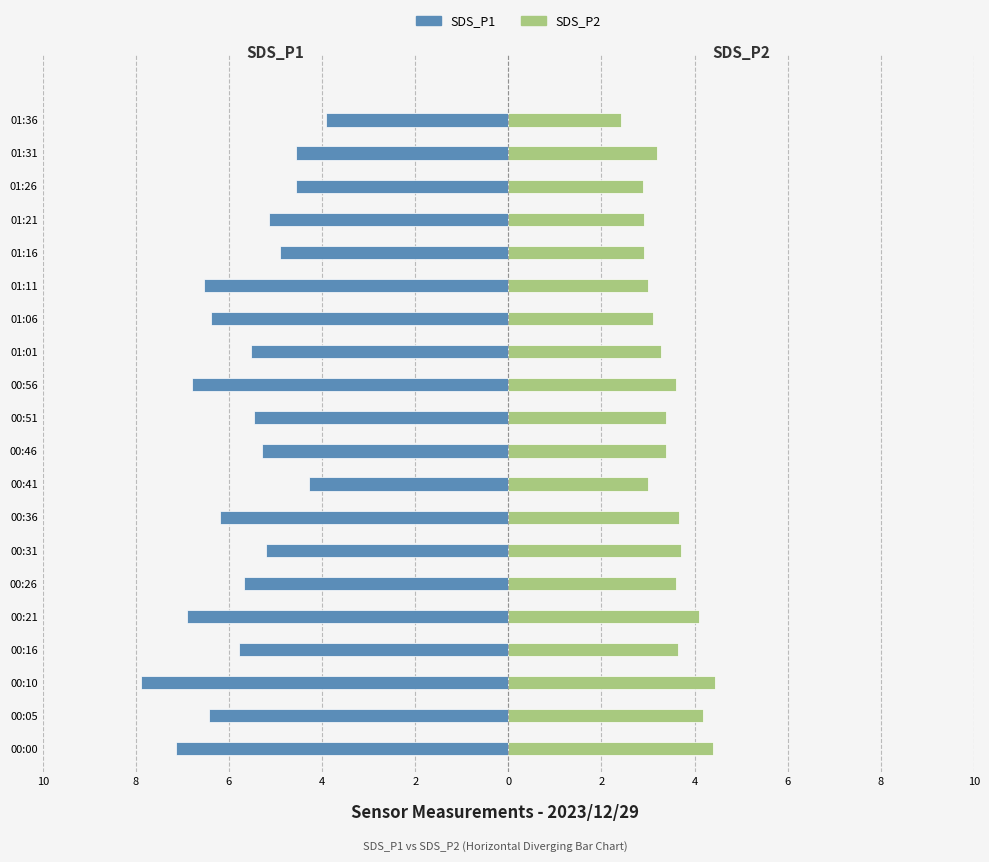

Is it true that SDS_P2 equals 5.0 at 00:41?

False